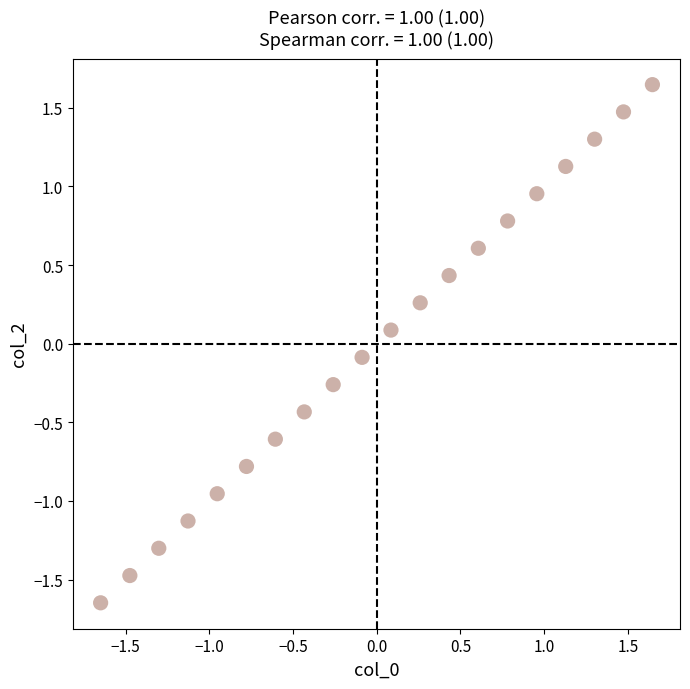

What is the range of X values (max minus min)?

3.3